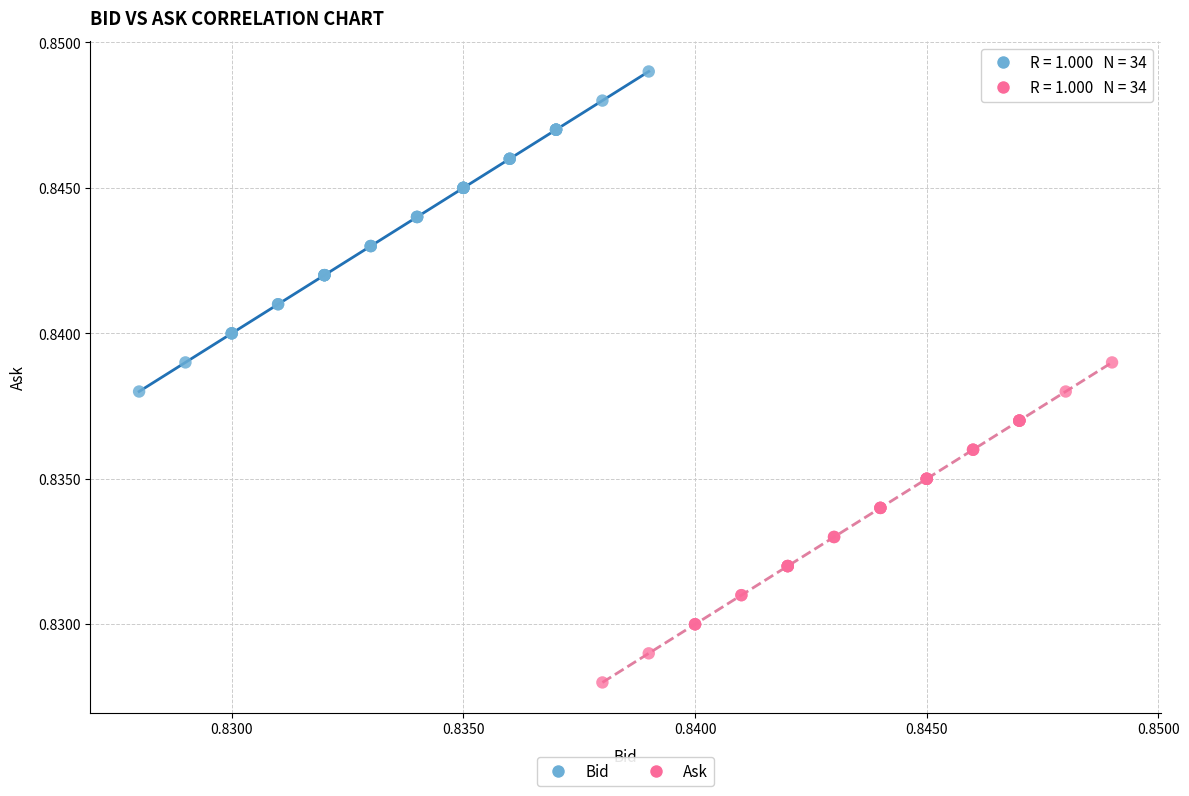

Which series contains the lowest Y value?

Ask